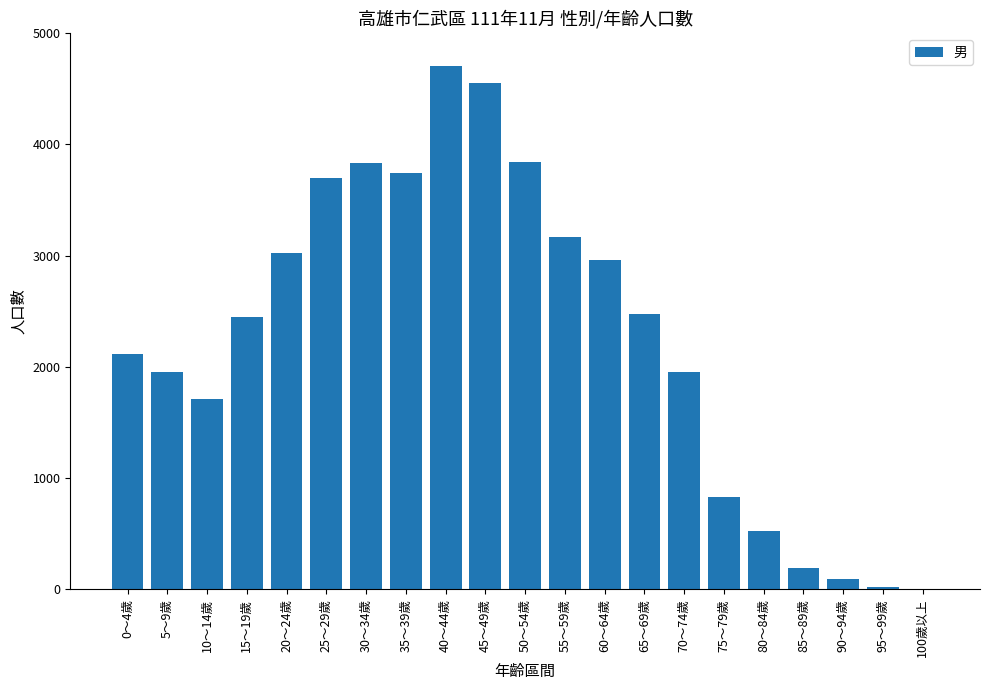

How many series are shown in this chart?

1